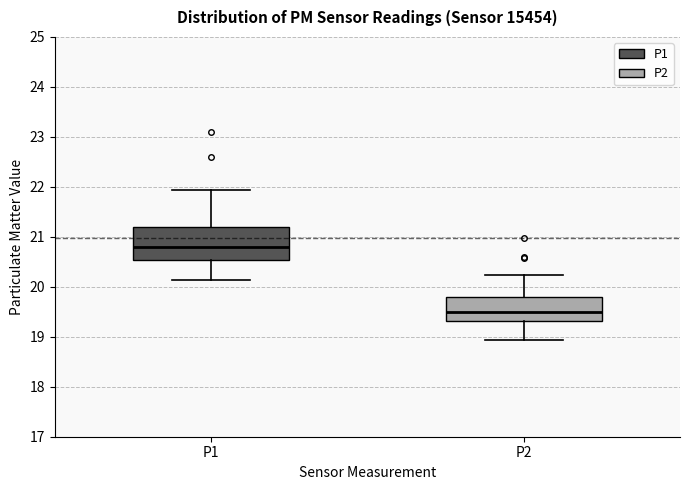

Which box's median line is the lowest?

P2